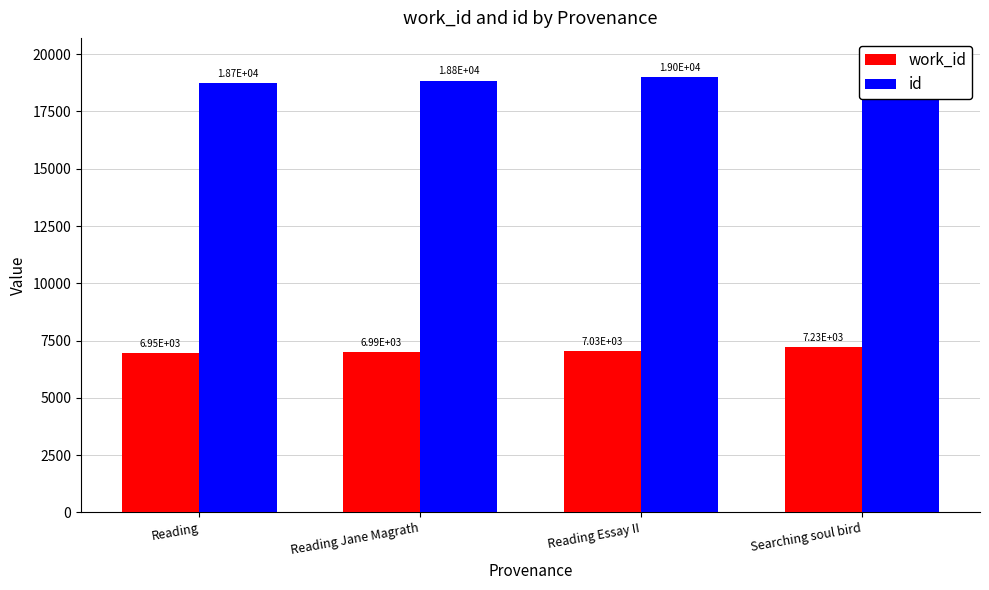

The id series shows 18993 at Reading Essay II. True or false?

True